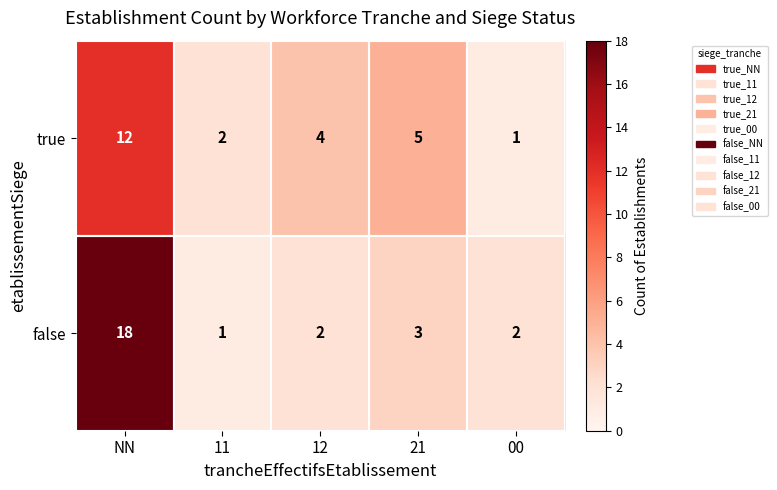

Where is true nearest to the value 6?

21